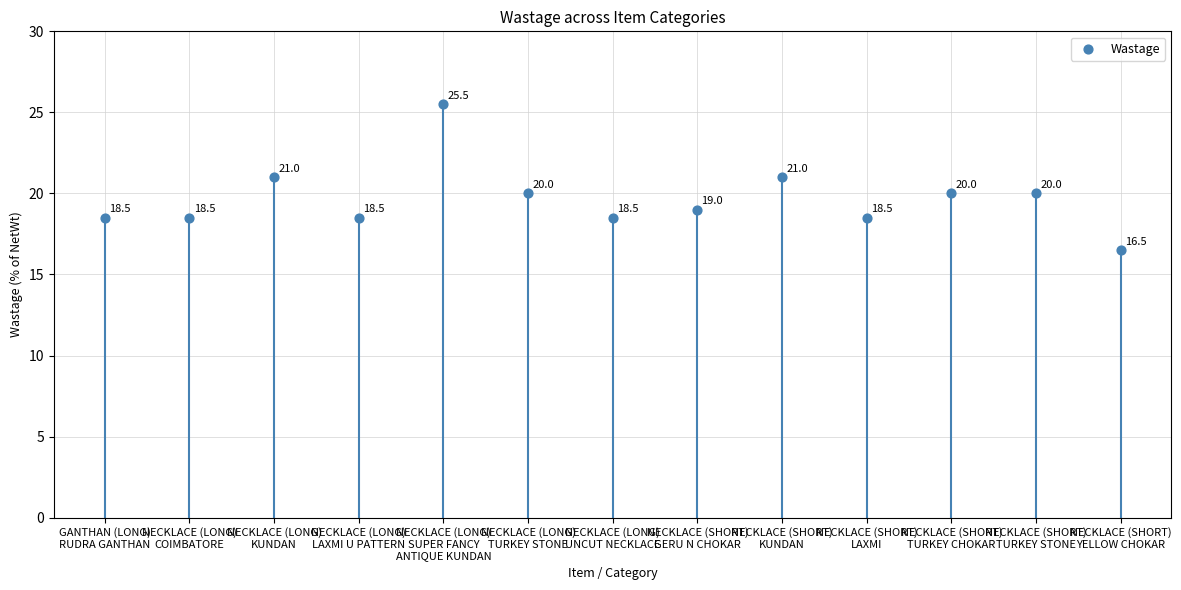

What Y value in the scatter plot is closest to 21?

21.0